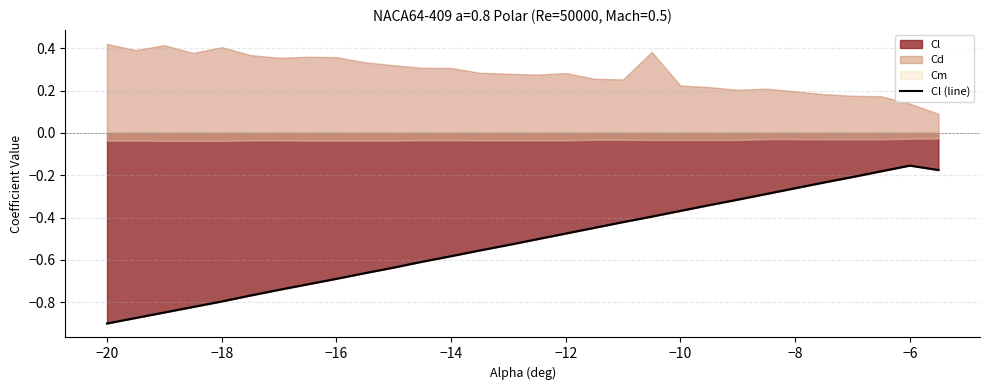

The Cl (line) series shows -0.0 at −6. True or false?

False